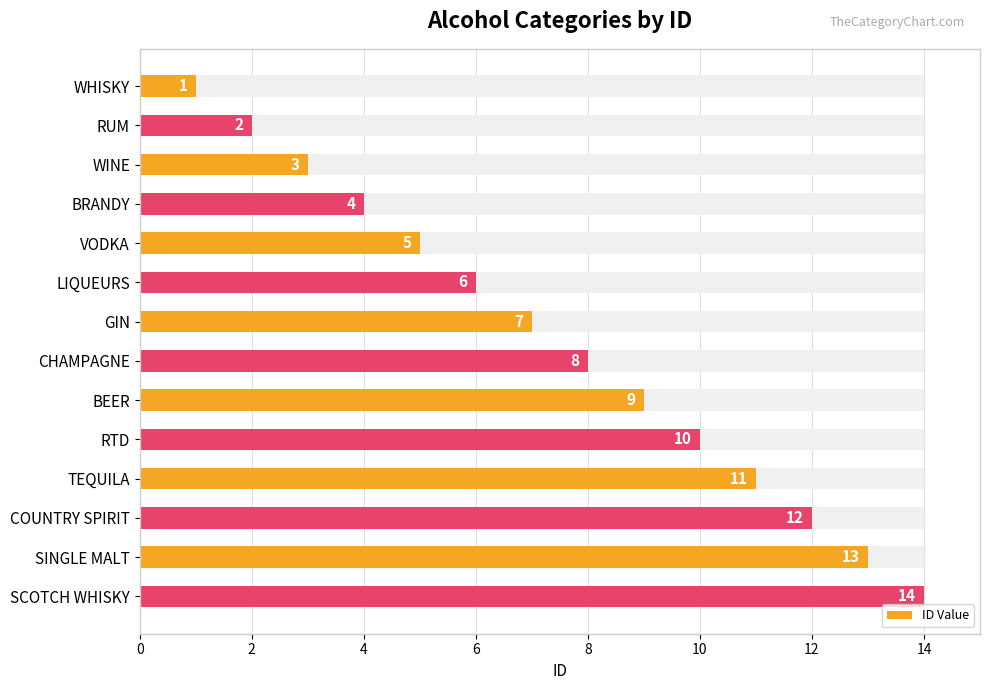

What is the value of the 2nd bar from the left?

2